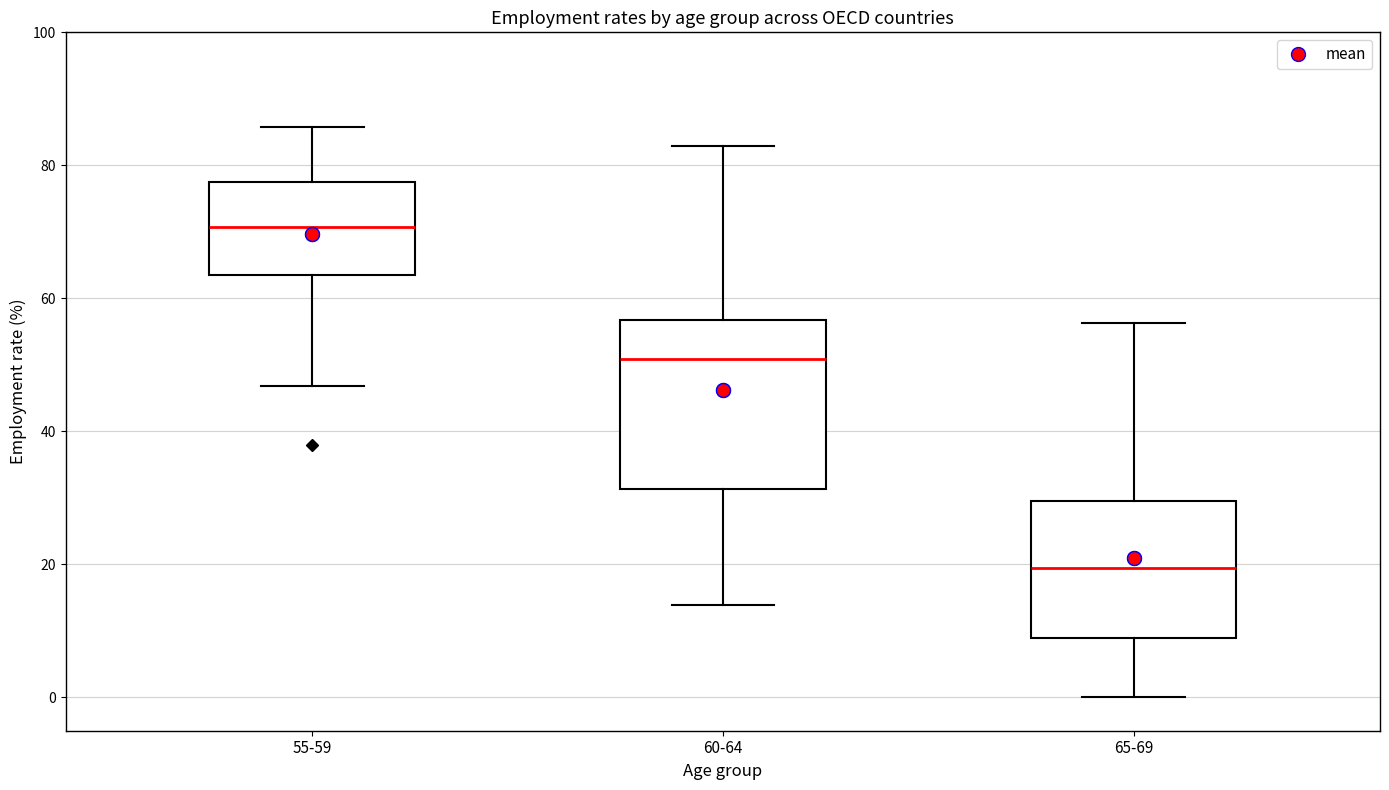

Reading left to right, transcribe this box plot: for each box, give where its median line is, the range the box spans, and where its two whiskers end, as read against the y-axis. The values are not printed on the chart, so give them approximately, as read against the axis.

55-59: median 70, box 64 to 78, whiskers 46 to 86
60-64: median 50, box 32 to 56, whiskers 14 to 82
65-69: median 20, box 8 to 30, whiskers 0 to 56